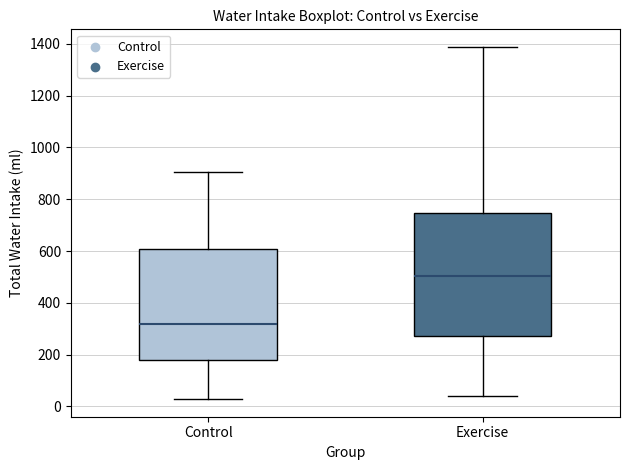

Which box's median line is the highest?

Exercise